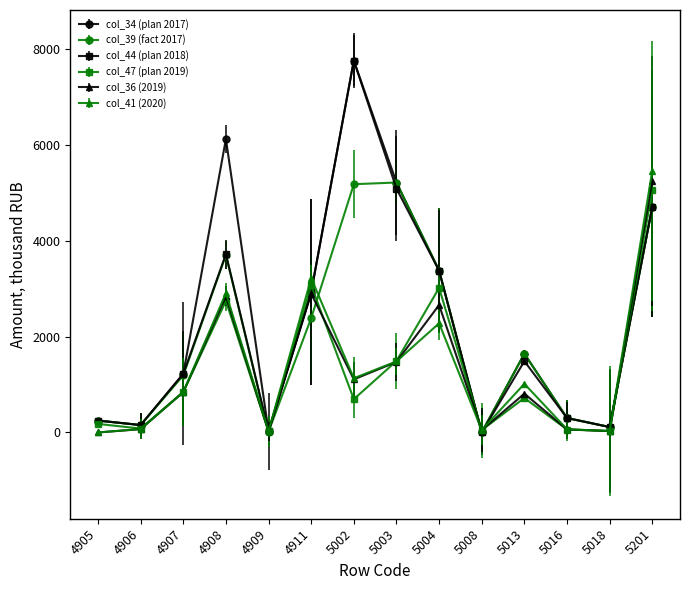

At which label does col_44 (plan 2018) first exceed 1487?

4908